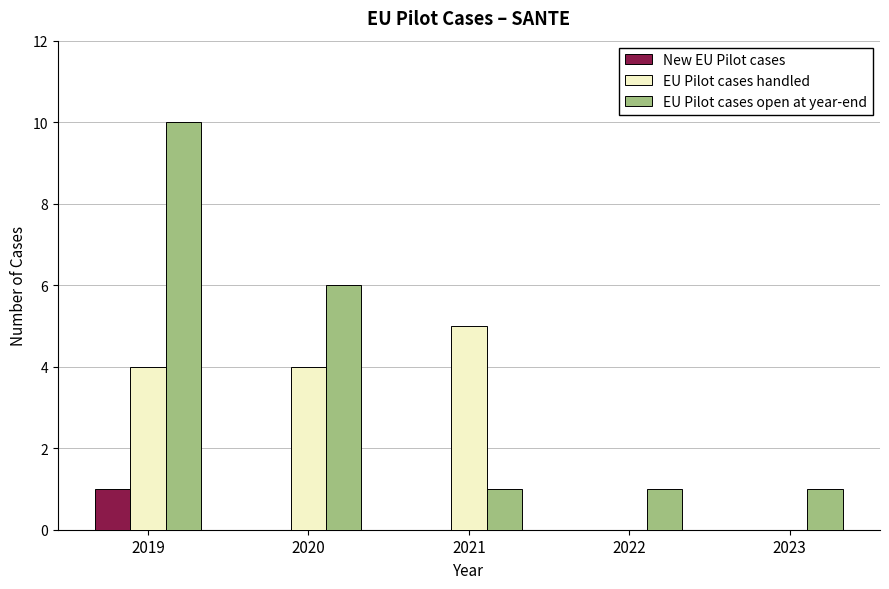

Which category has the highest value across all series?

2019